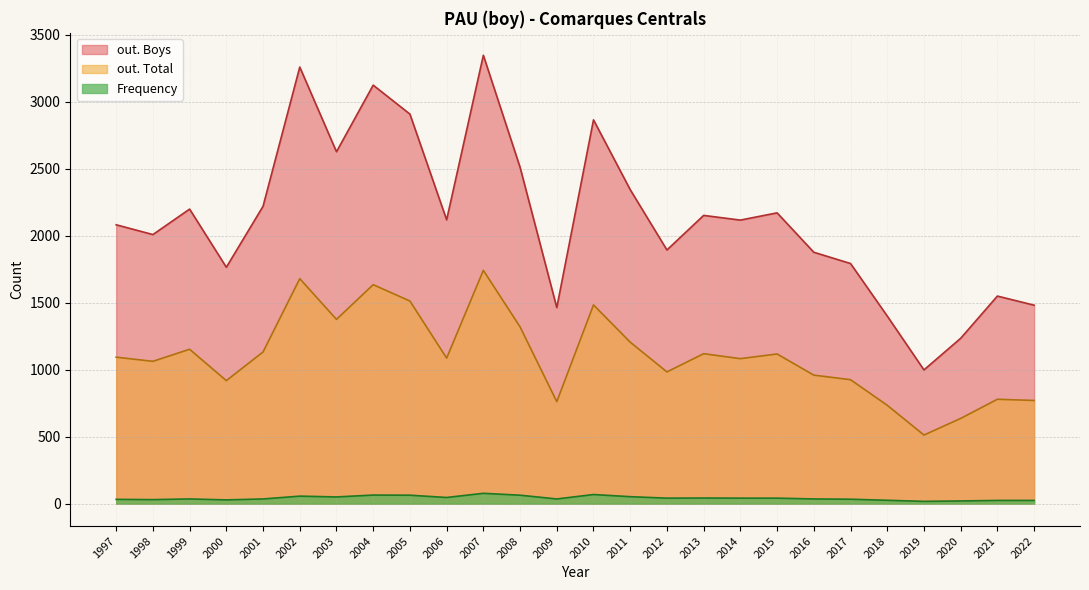

What is the approximate value of out. Total at 2016?

959